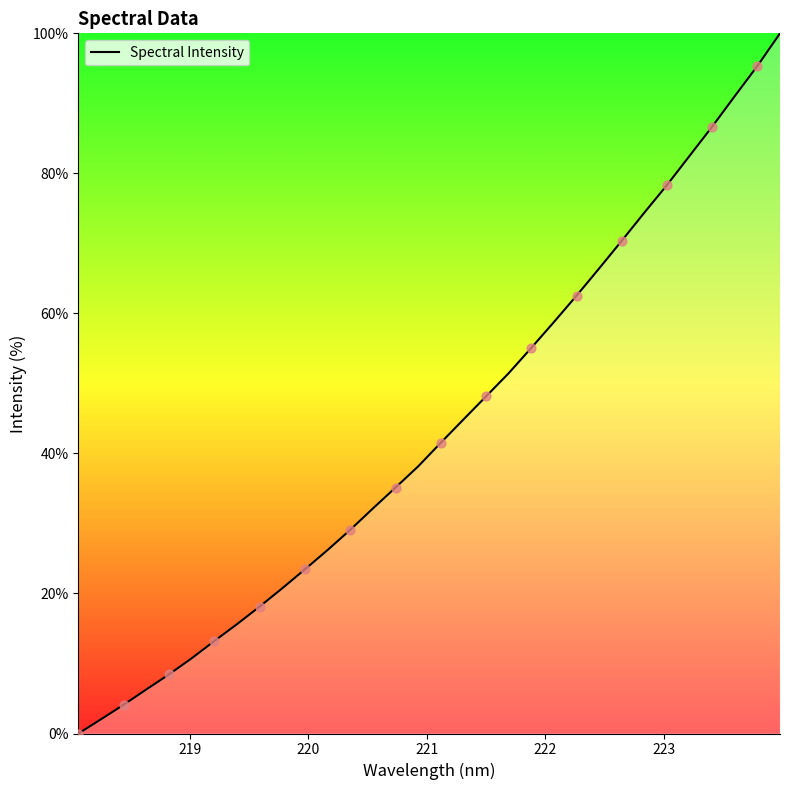

What is the maximum value shown in the chart?

100.0